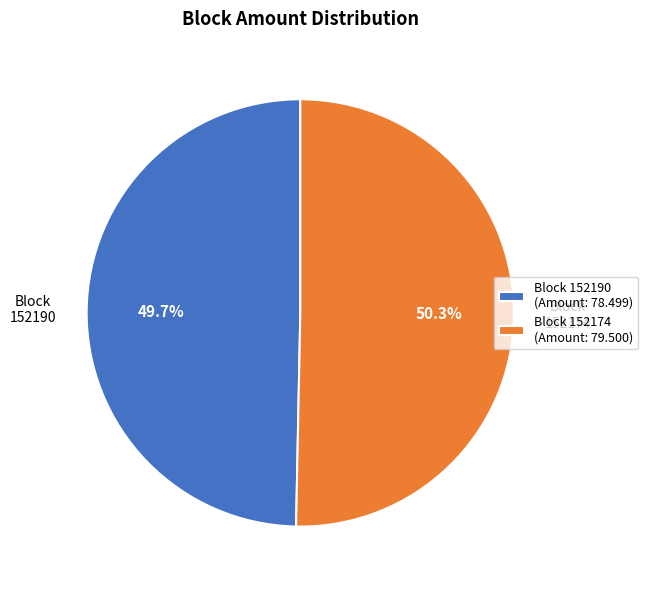

What is the largest slice in the pie chart?

Block 152174 (Amount: 79.500)